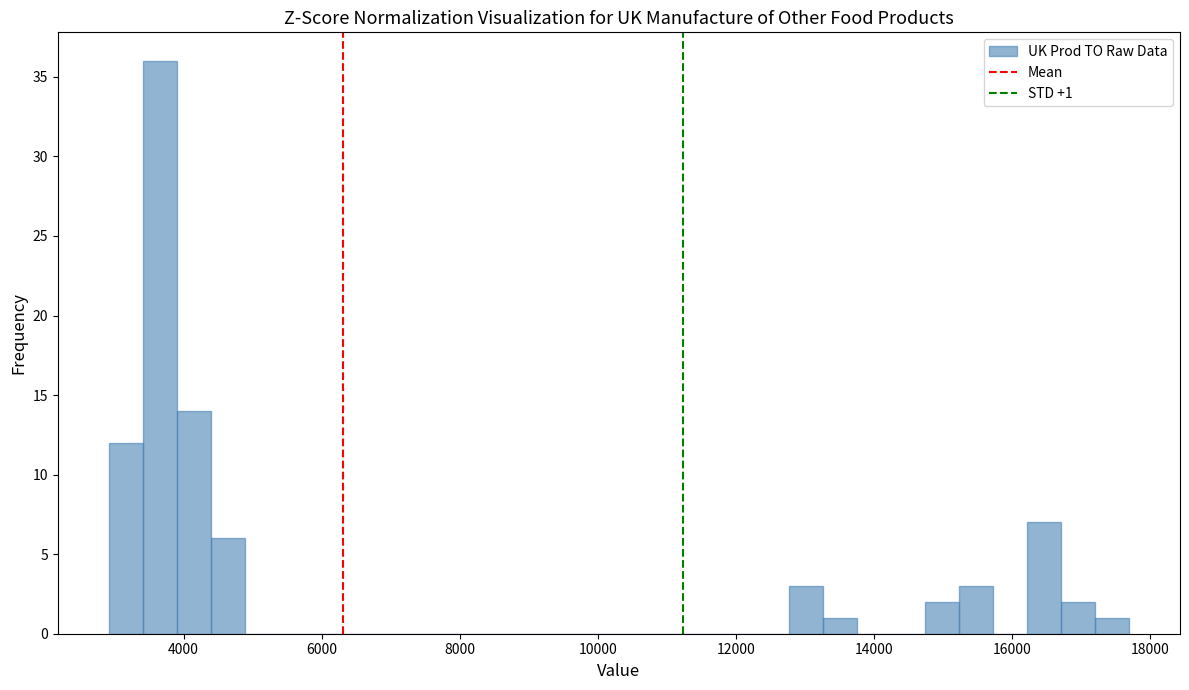

Around what value on the x-axis is the tallest bar? Give the approximate position of its centre, as read against the axis.

3600